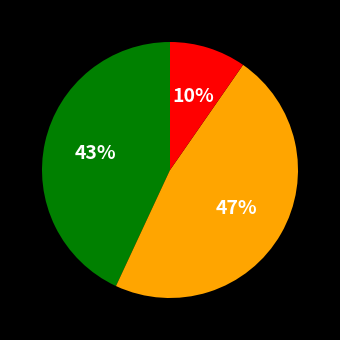

To the nearest percent, what is the average slice percentage?

33%